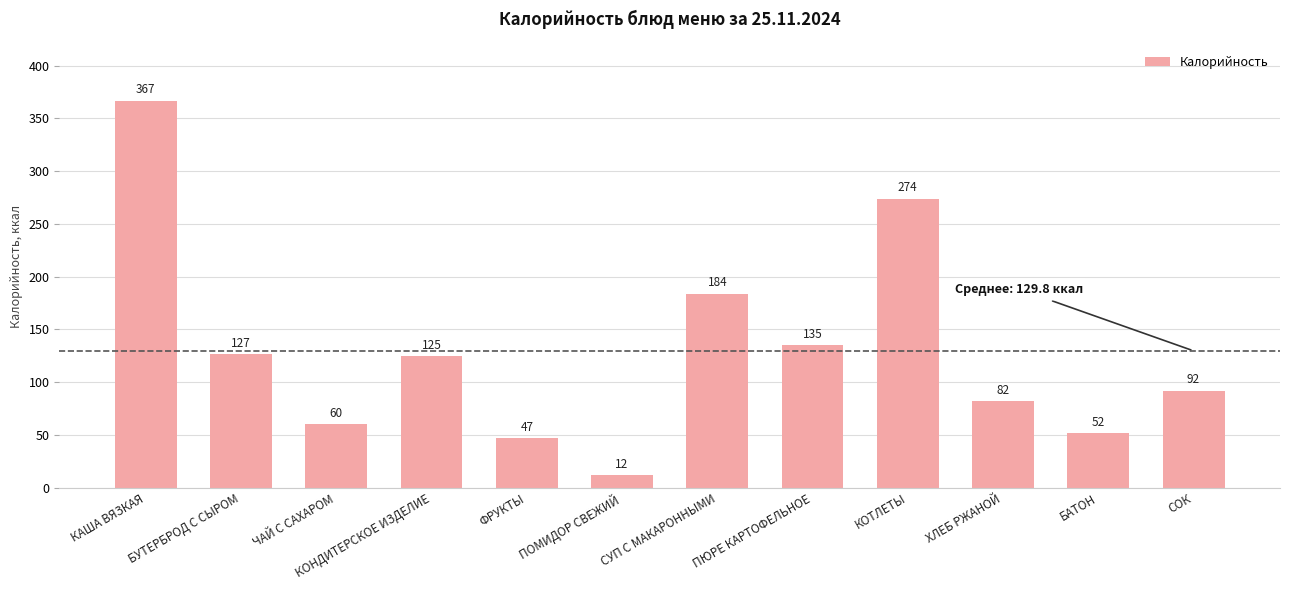

Which category has the lowest value across all series?

ПОМИДОР СВЕЖИЙ